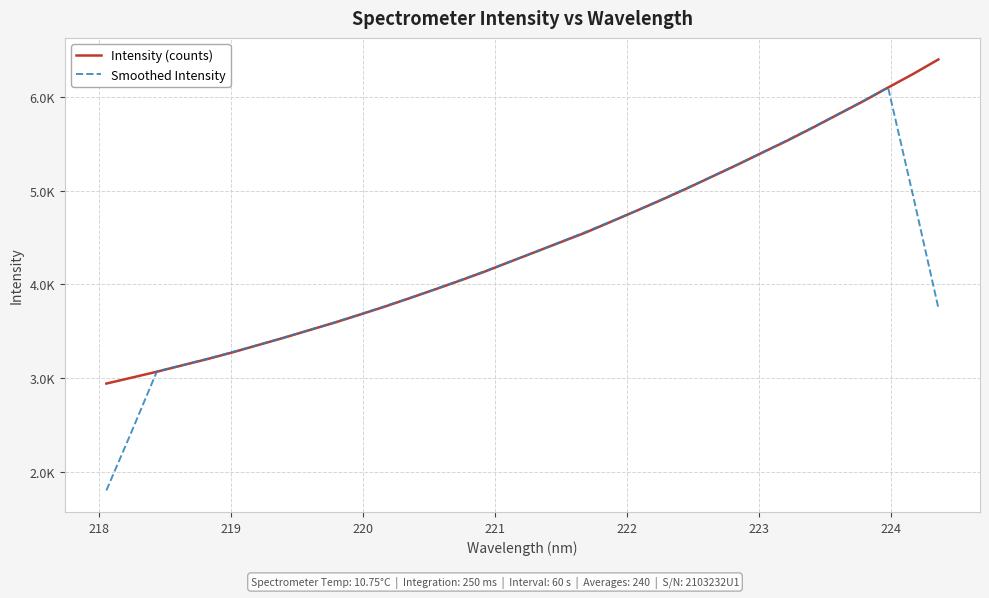

Does the chart display data point markers on the line(s)?

No